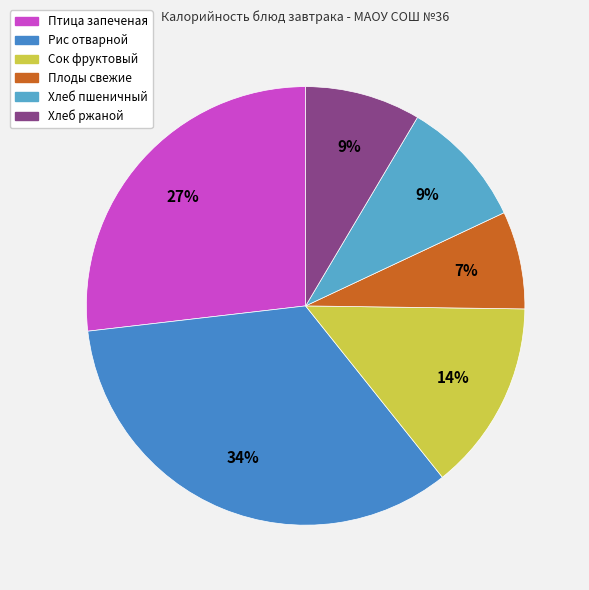

Count the number of slices in the pie.

6